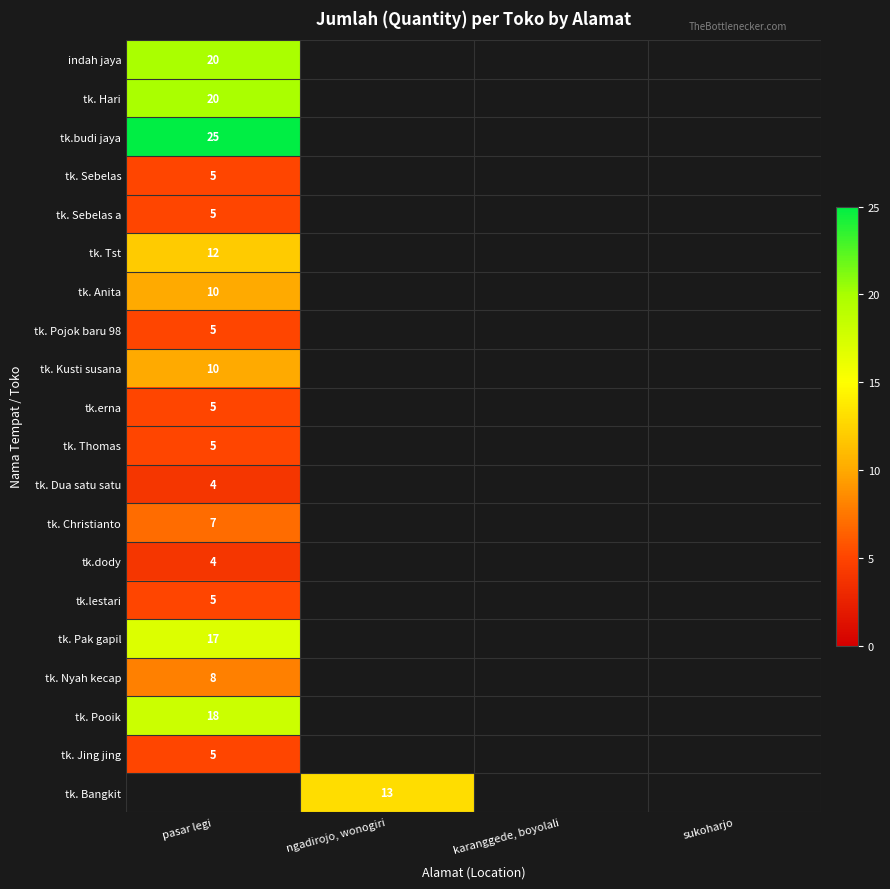

What is the smallest value displayed?

4.0